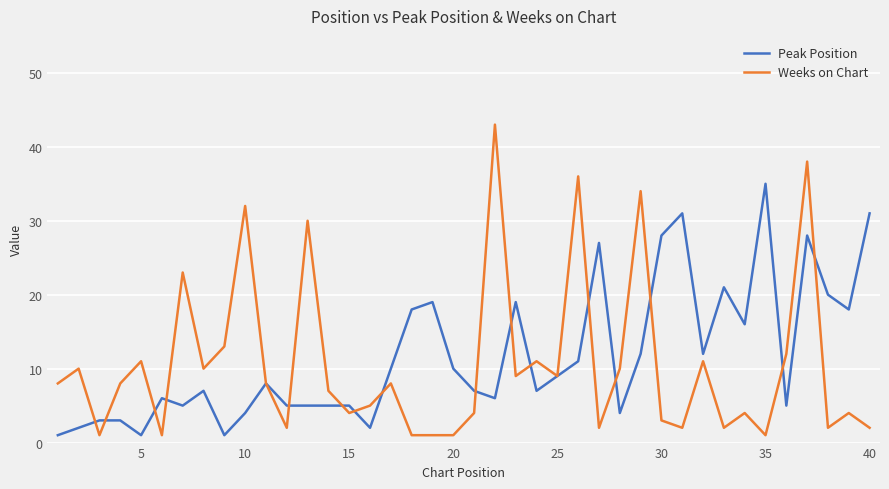

Which series has the largest range (max minus min)?

Weeks on Chart